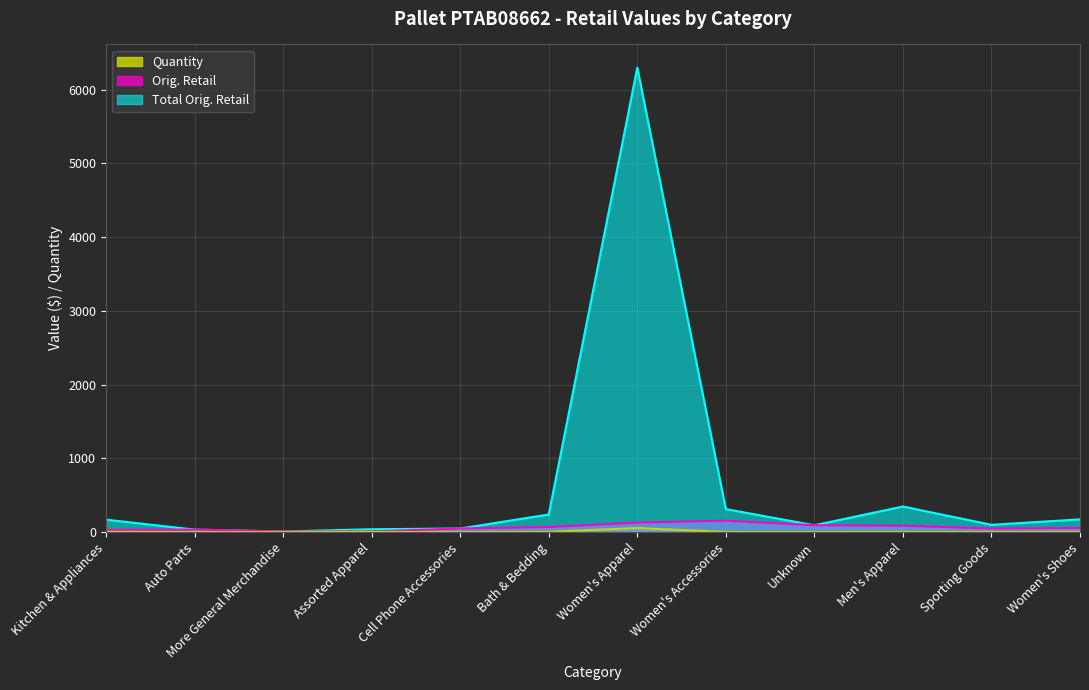

In Total Orig. Retail, how many points are lower than both neighbors (excluding endpoints)?

3